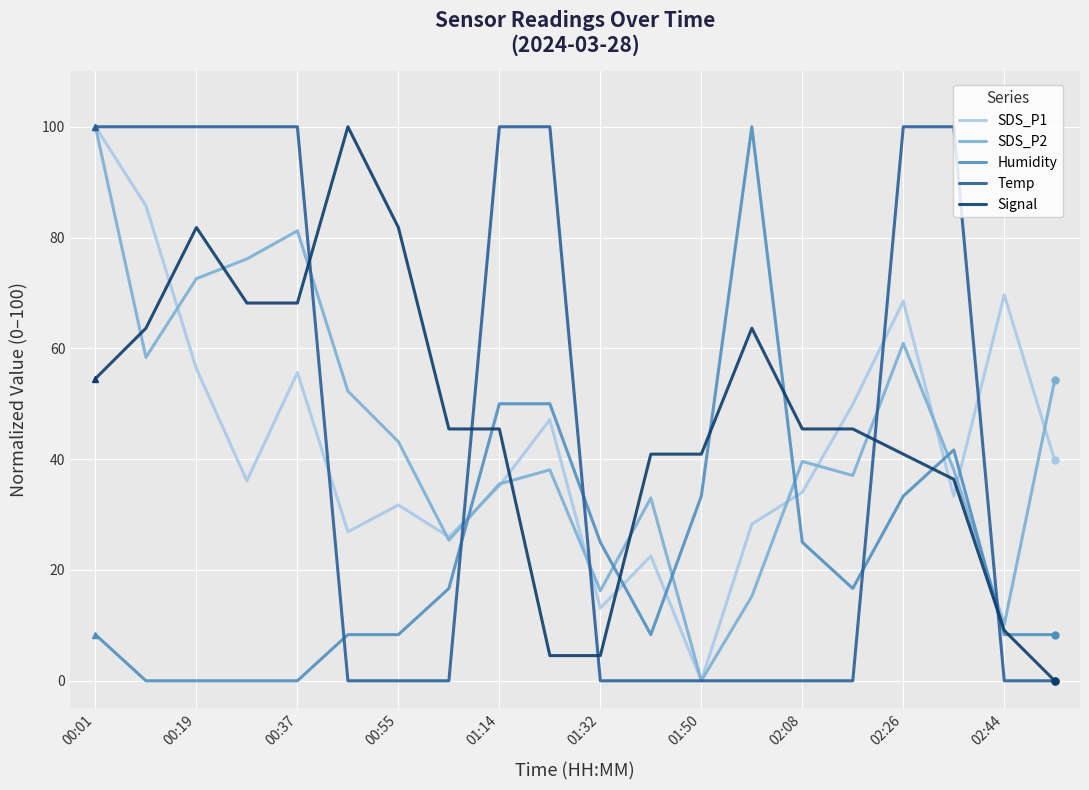

What is the maximum value shown in the chart?

100.0